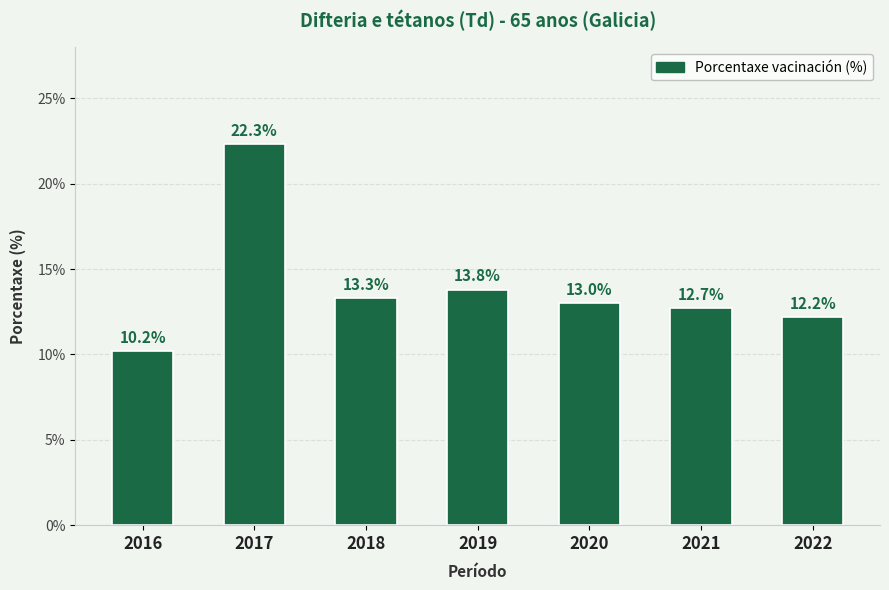

Between 2020 and 2019, which is larger?

2019